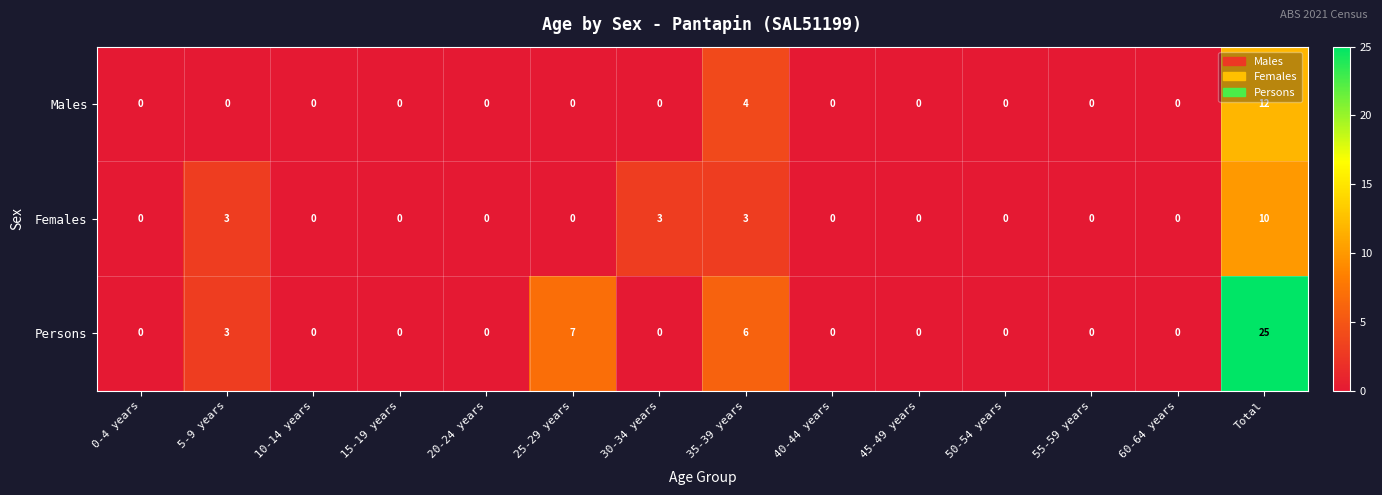

Is it true that Males equals 0 at 15-19 years?

True